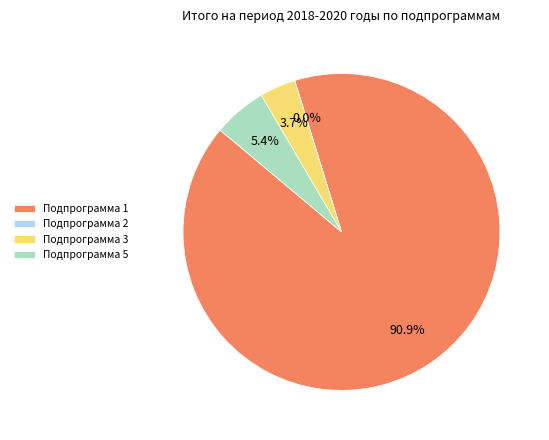

To the nearest percent, what percentage of the pie is Подпрограмма 3?

4%